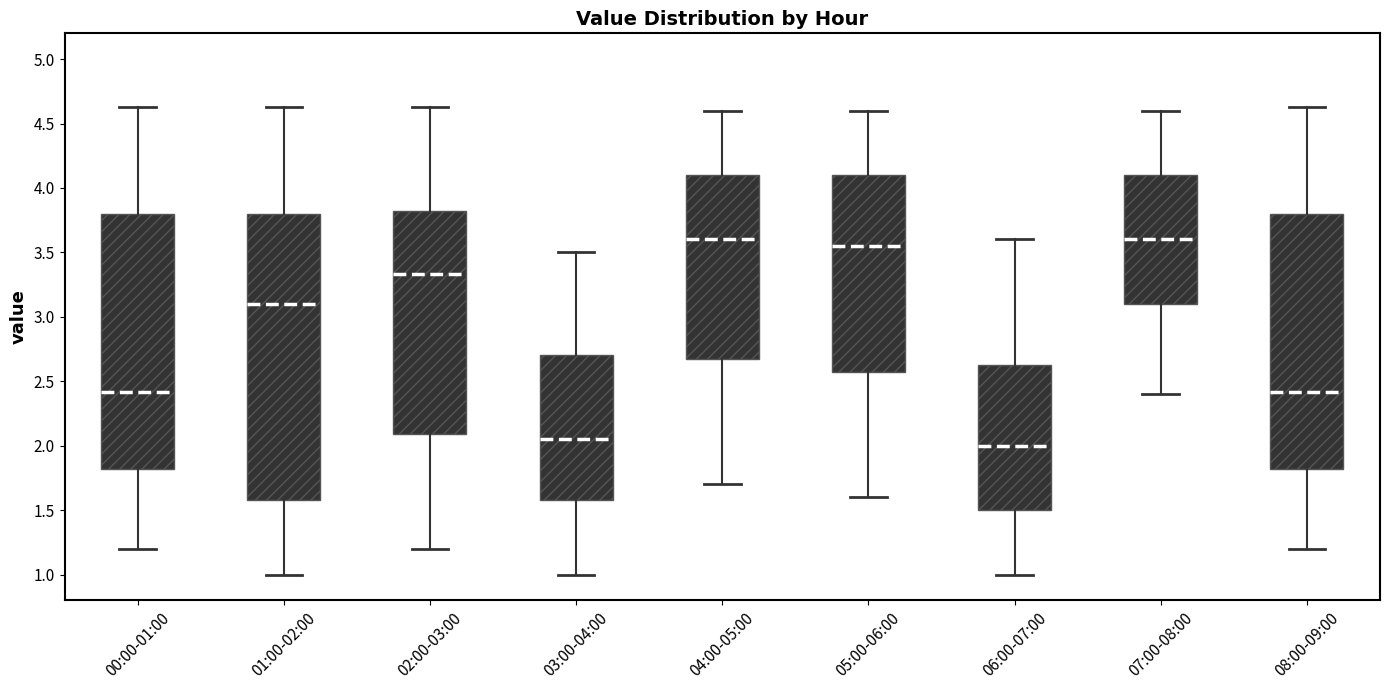

Which box is the tallest, from its lower edge to its upper edge?

01:00-02:00